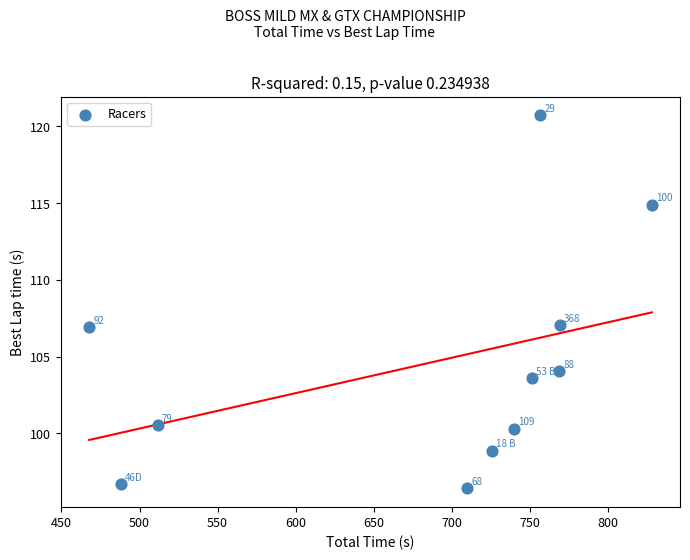

What is the average X value?

683.3